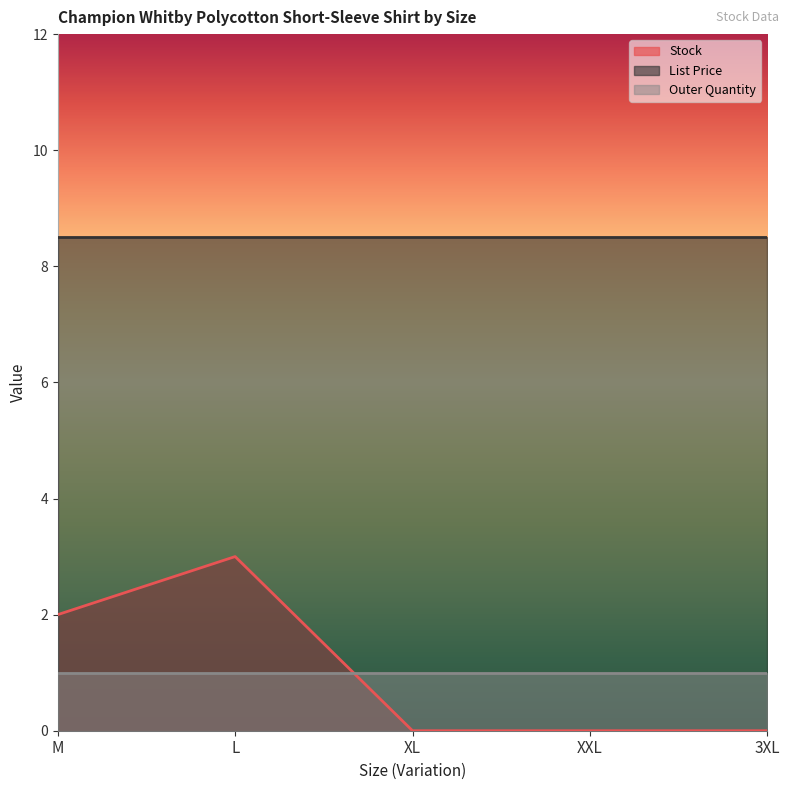

Between 3XL and XL, which is larger?

3XL